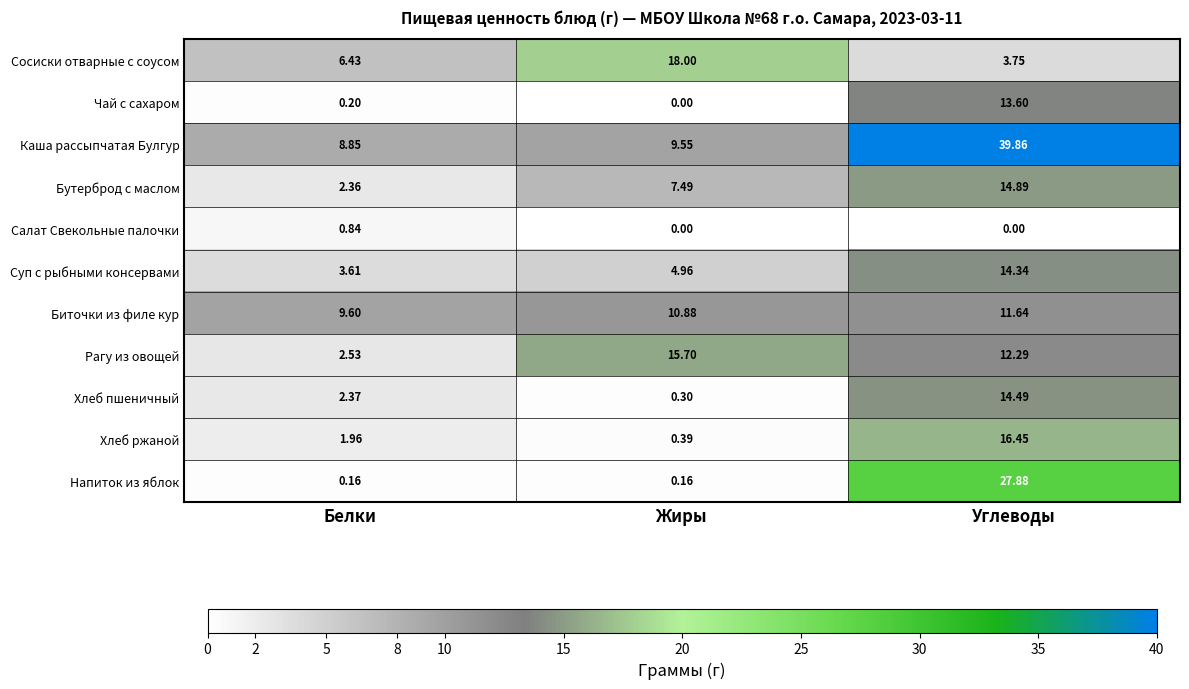

Where does the Биточки из филе кур series first go above 10?

Жиры